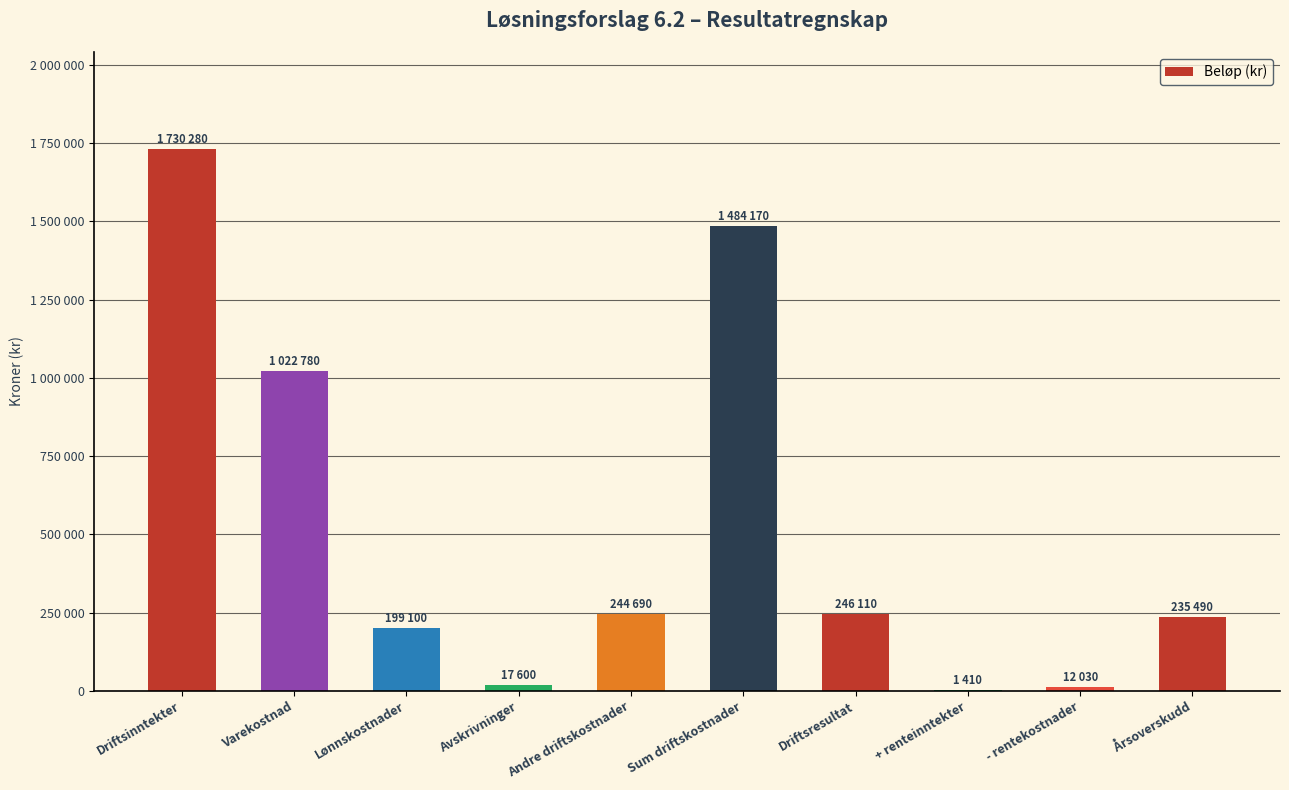

Is it true that the value at Andre driftskostnader is 244690?

True